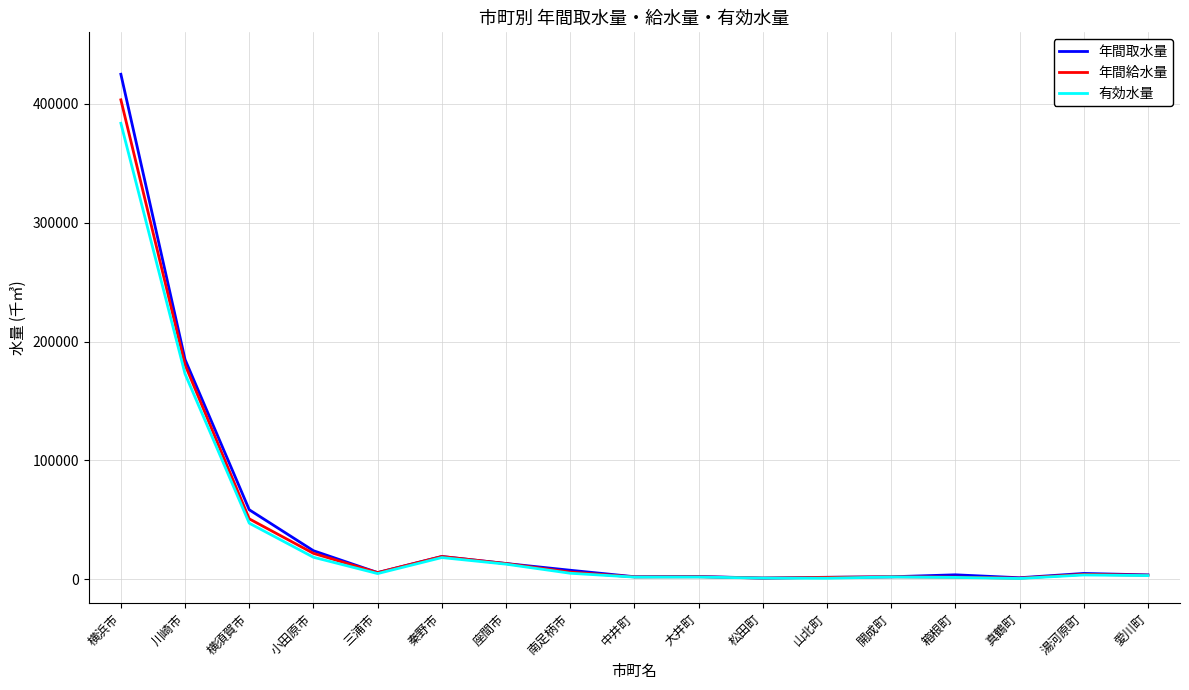

Rank the series by their maximum value, from highest to lowest.

年間取水量, 年間給水量, 有効水量